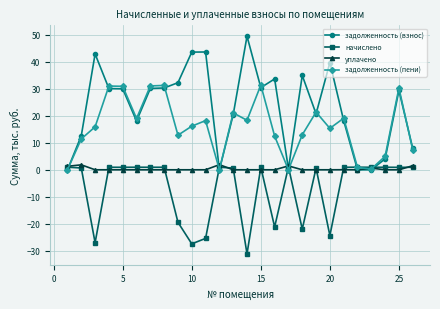

List the series in order of their overall mean, highest first.

задолженность (взнос), задолженность (пени), уплачено, начислено